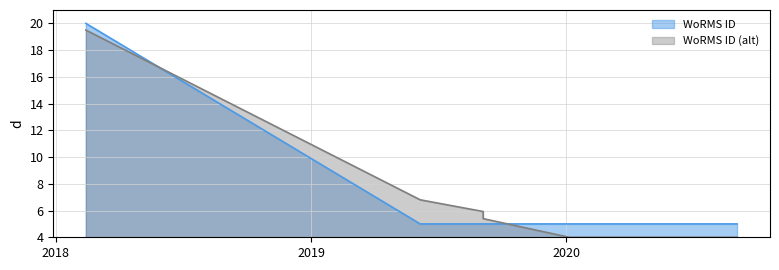

What is the change in value from 2018-02-13 to 2019-09-04?

-15